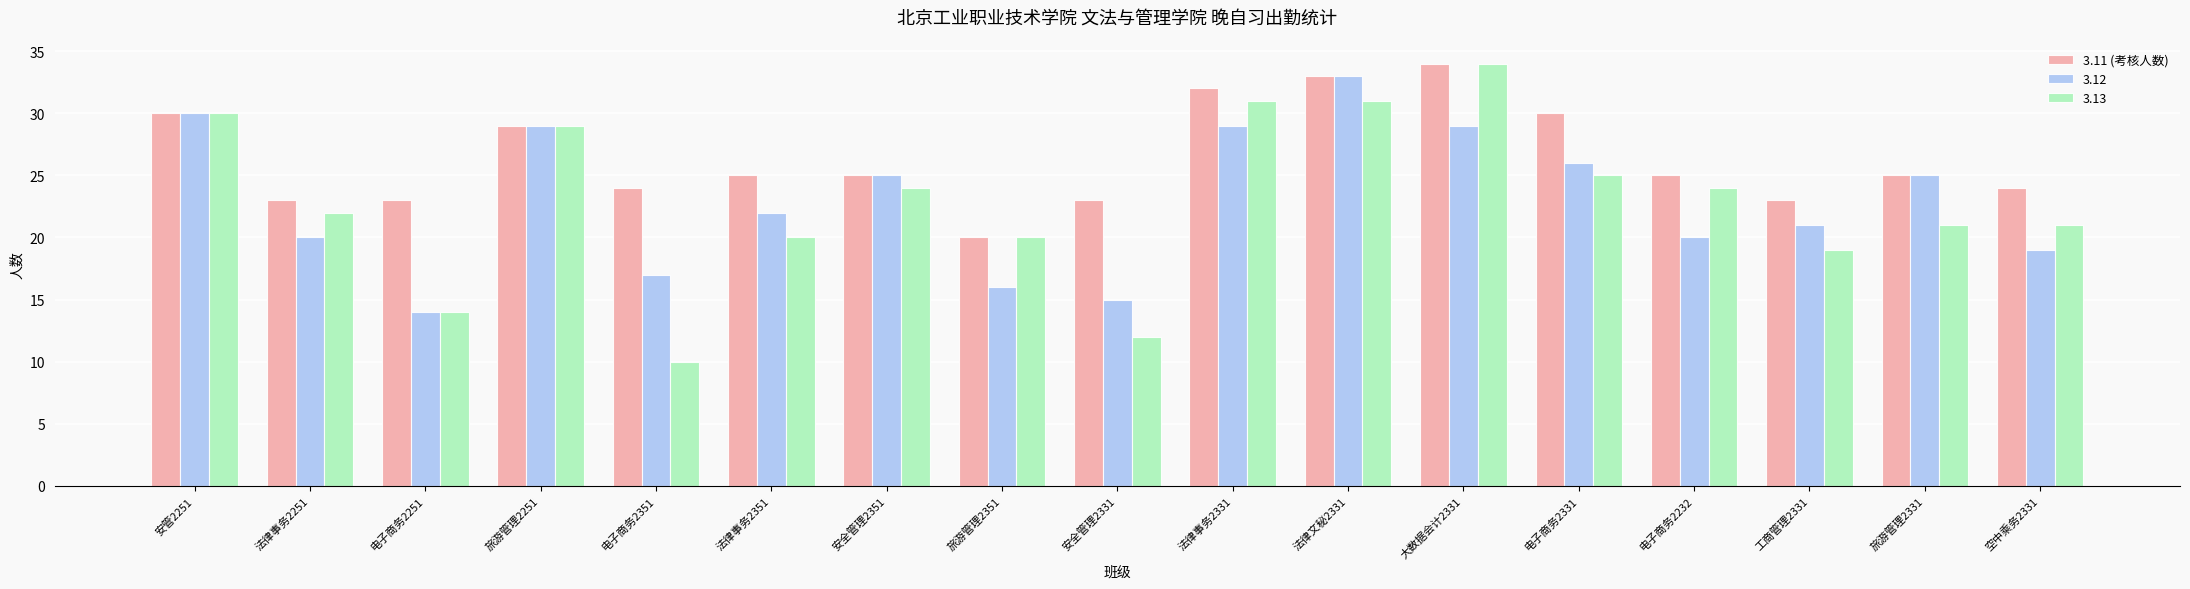

What is the sum of the 3.13 values at 法律事务2251 and 旅游管理2351?

42